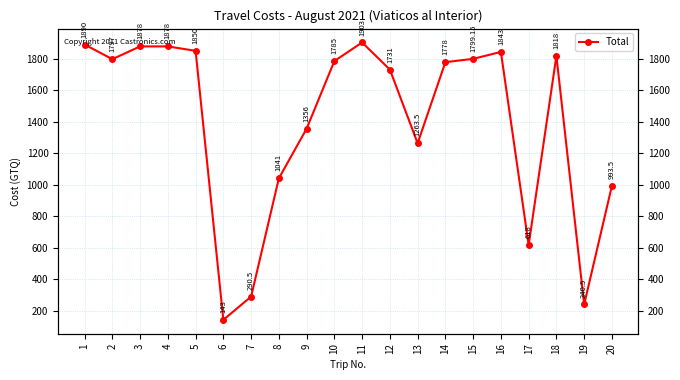

Approximately how many times larger is the value at 17 compared to 16?

0.3